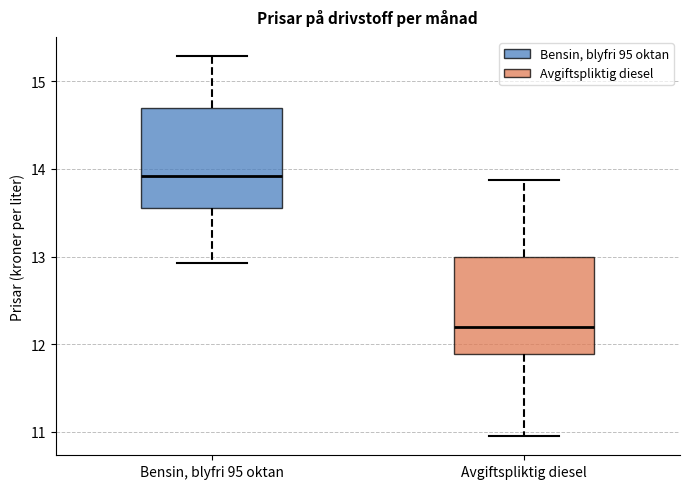

Which box has the highest median line?

Bensin, blyfri 95 oktan